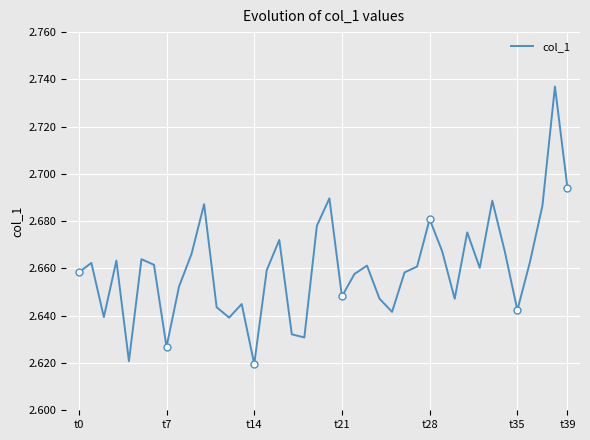

What is the average value?

2.7